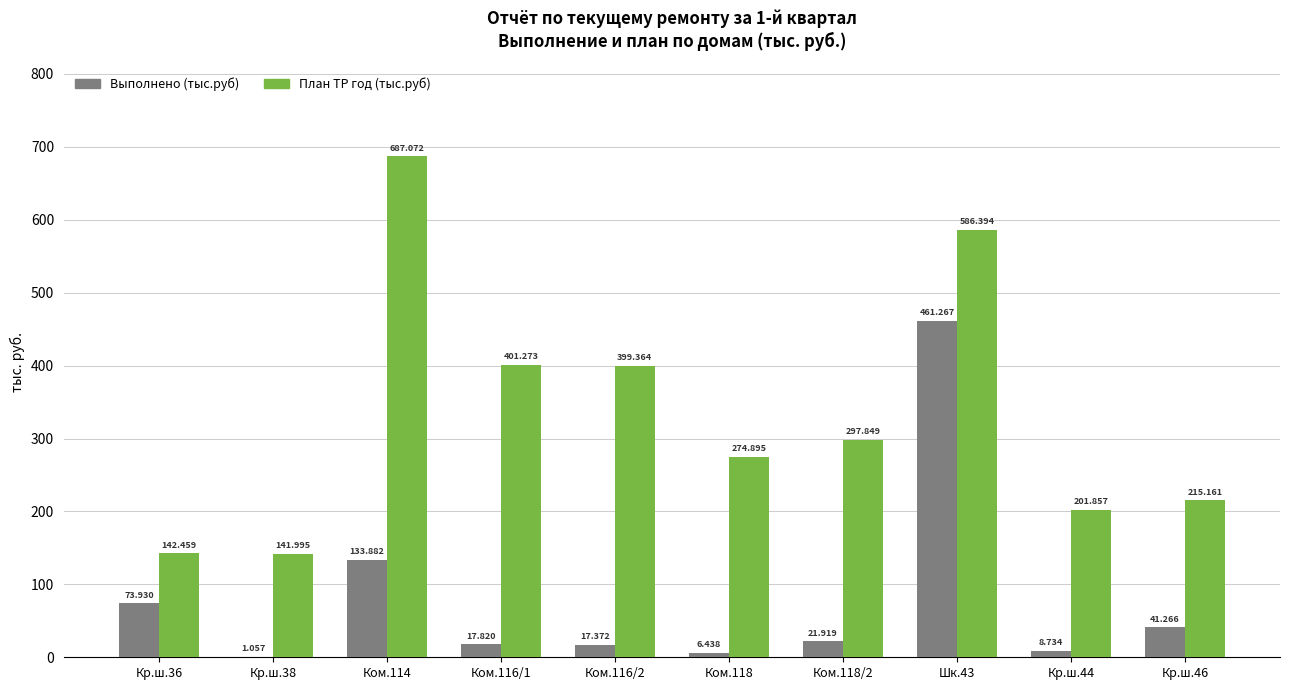

Is the value of План ТР год (тыс.руб) at Кр.ш.38 greater than the value of Выполнено (тыс.руб) at Кр.ш.36?

Yes